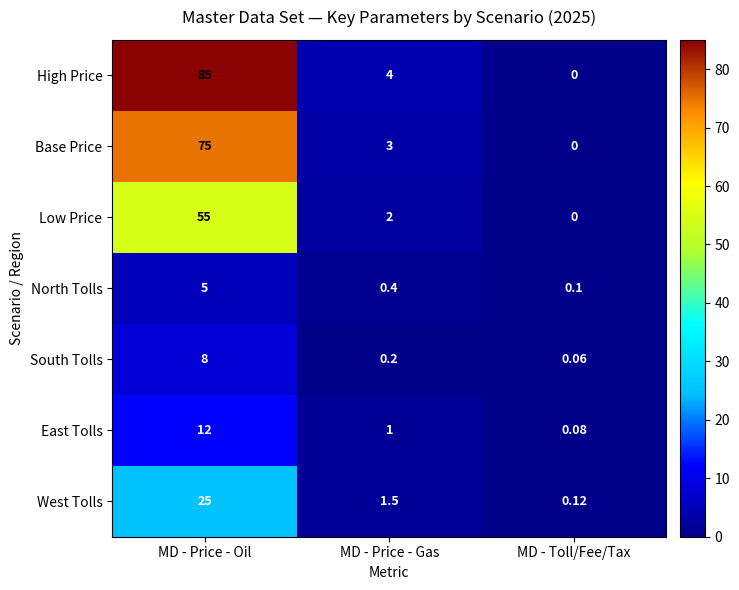

Which series has the largest range (max minus min)?

High Price